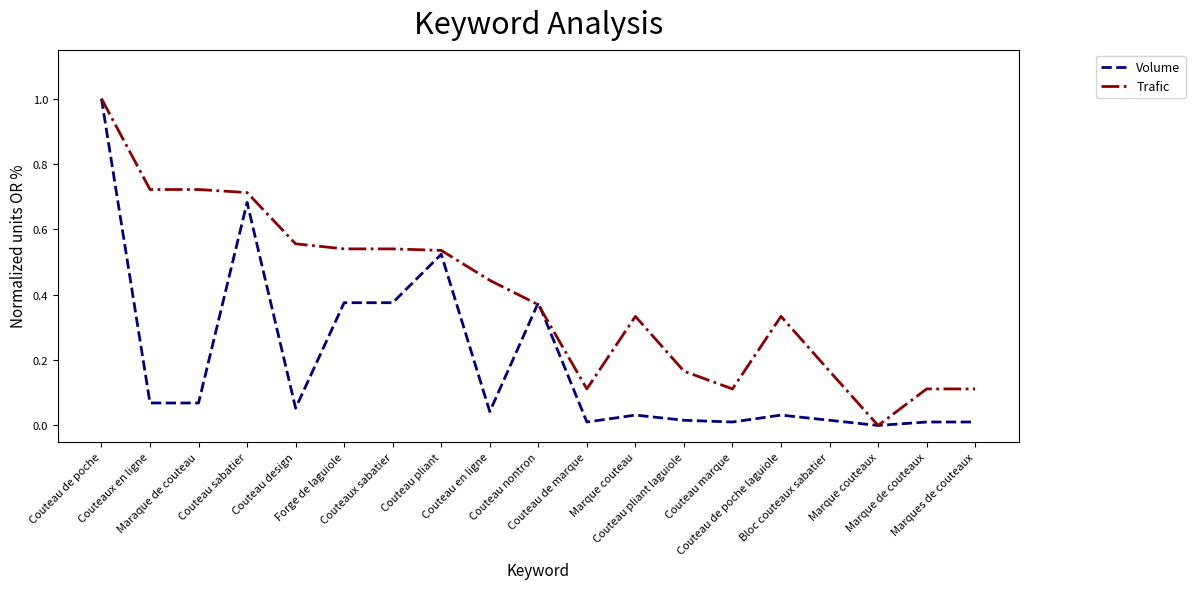

Rank the series by their average value, from lowest to highest.

Volume, Trafic